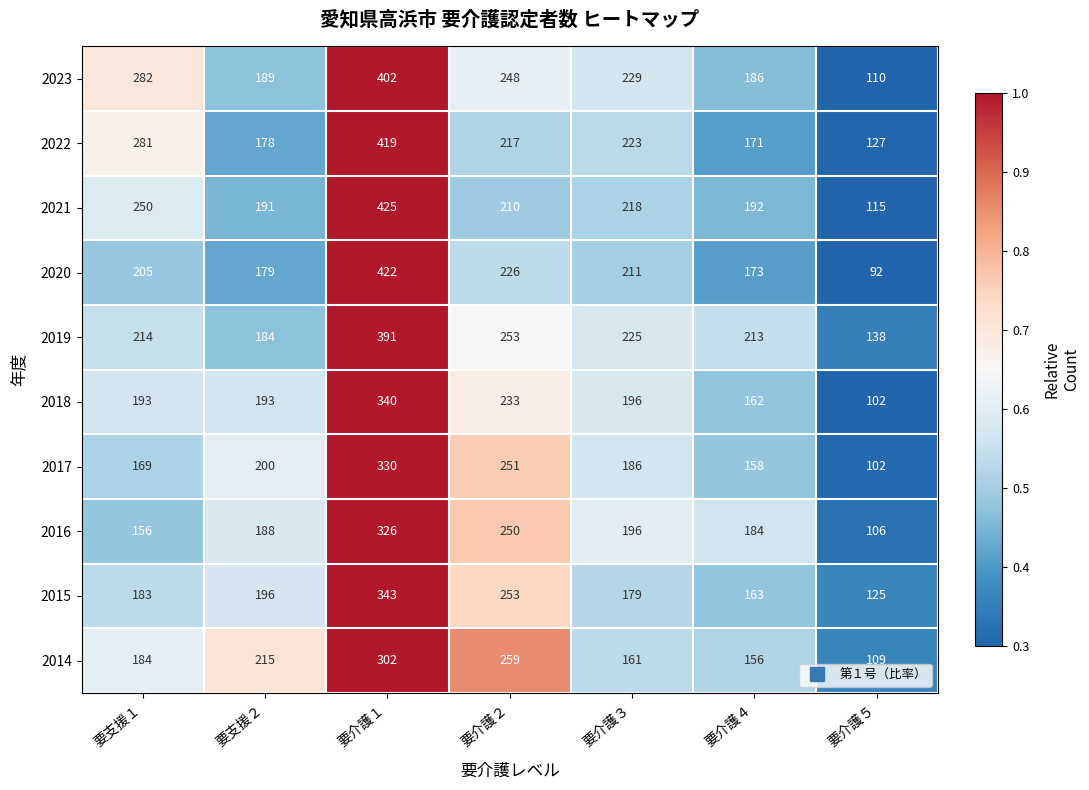

What is the total value across all series at 要介護２?

2400